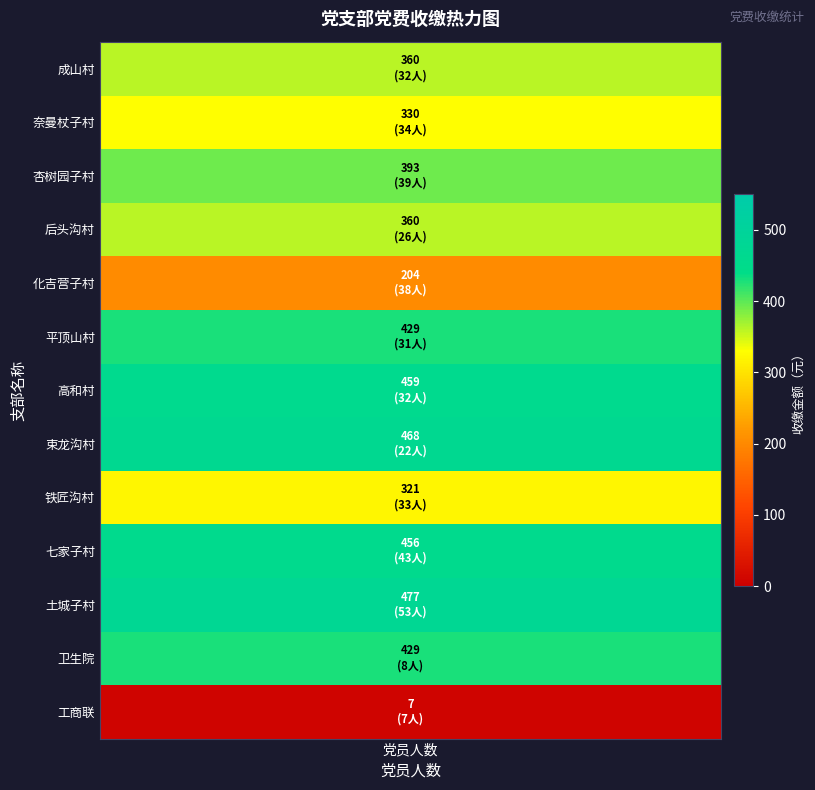

What is the average value?

361